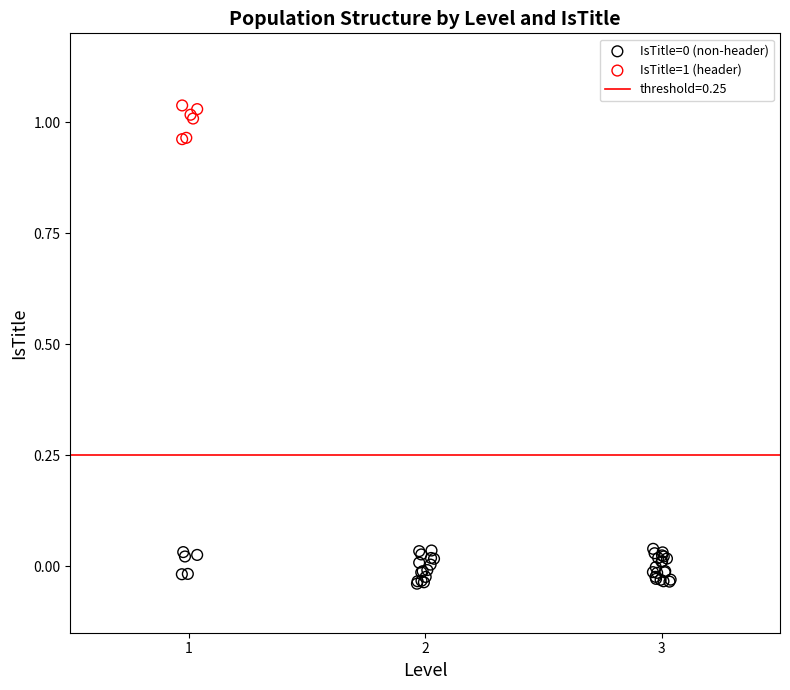

Which series reaches the maximum Y coordinate?

IsTitle=1 (header)